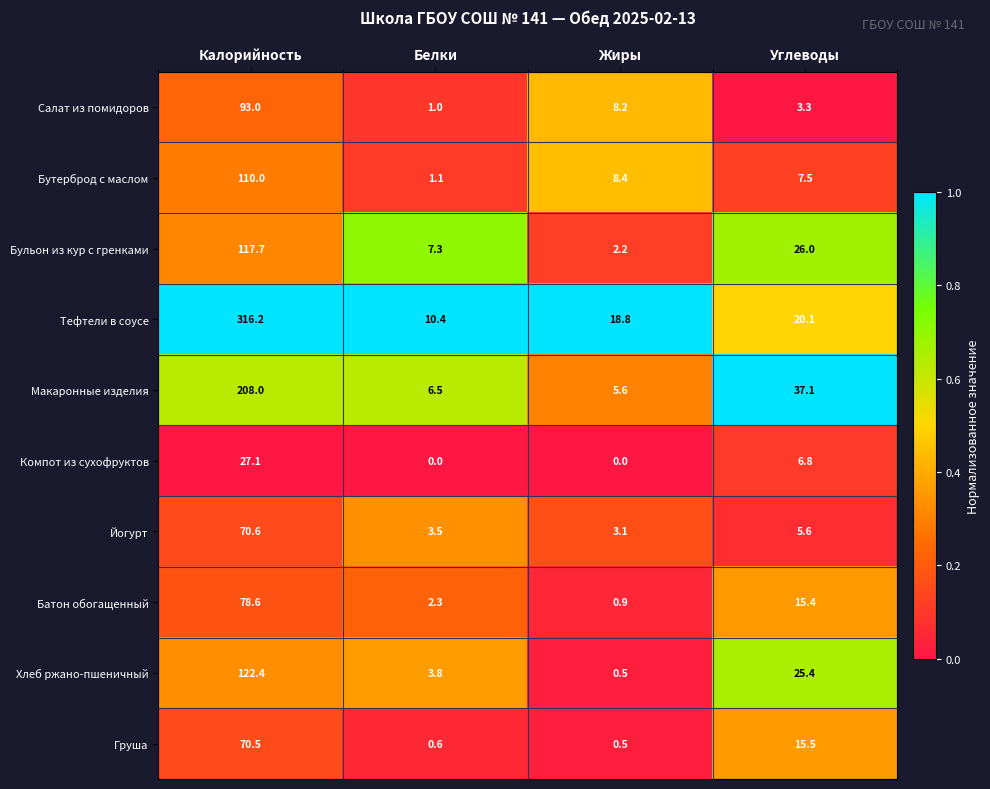

What is the total value across all series at Калорийность?

1214.1